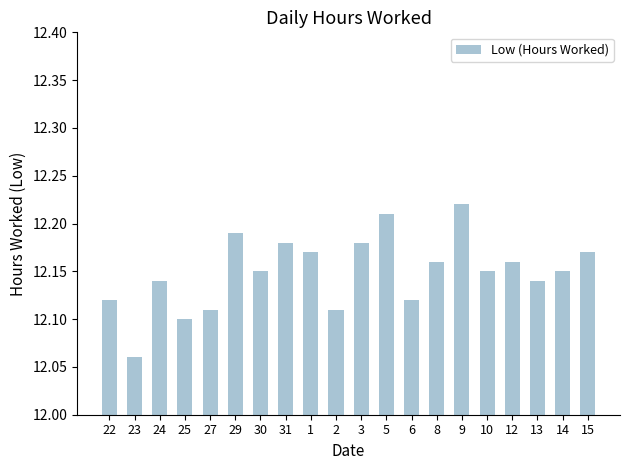

Does the chart contain any negative values?

No